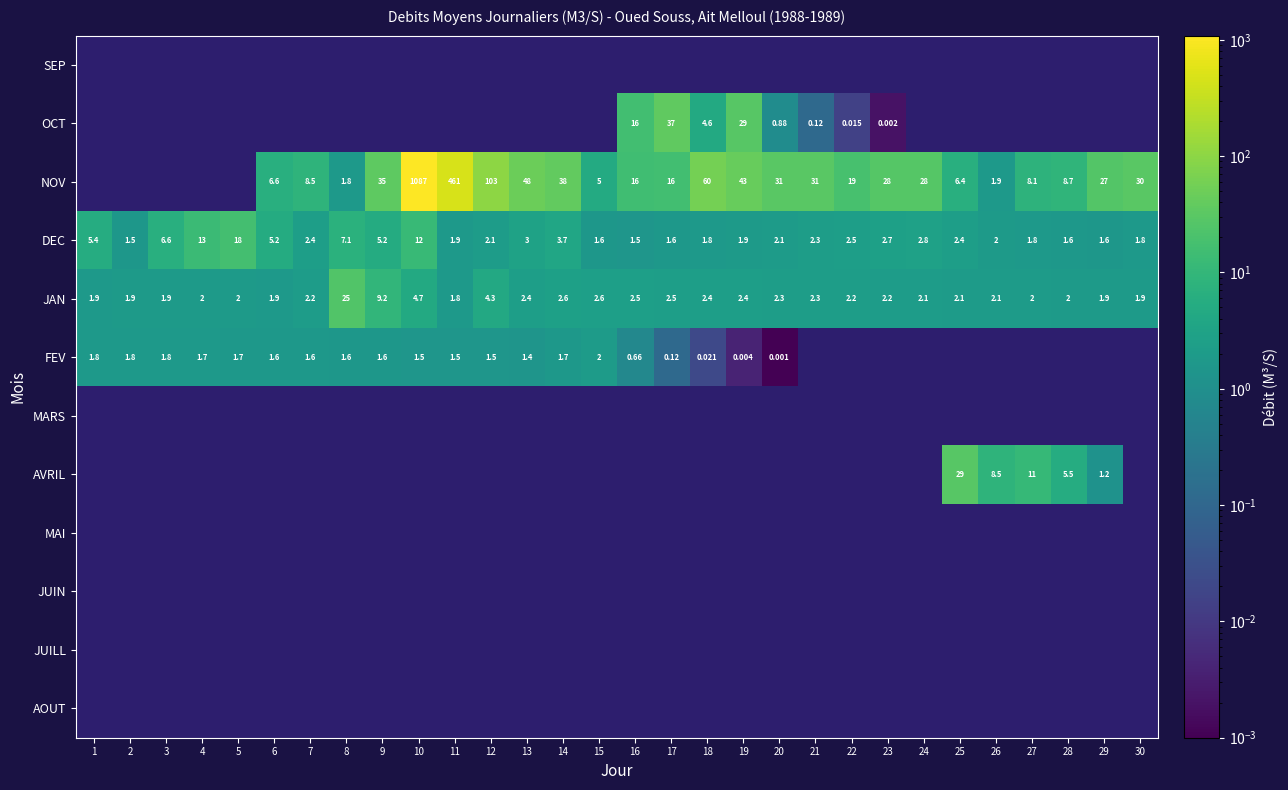

The JAN series shows 1.0 at 15. True or false?

False